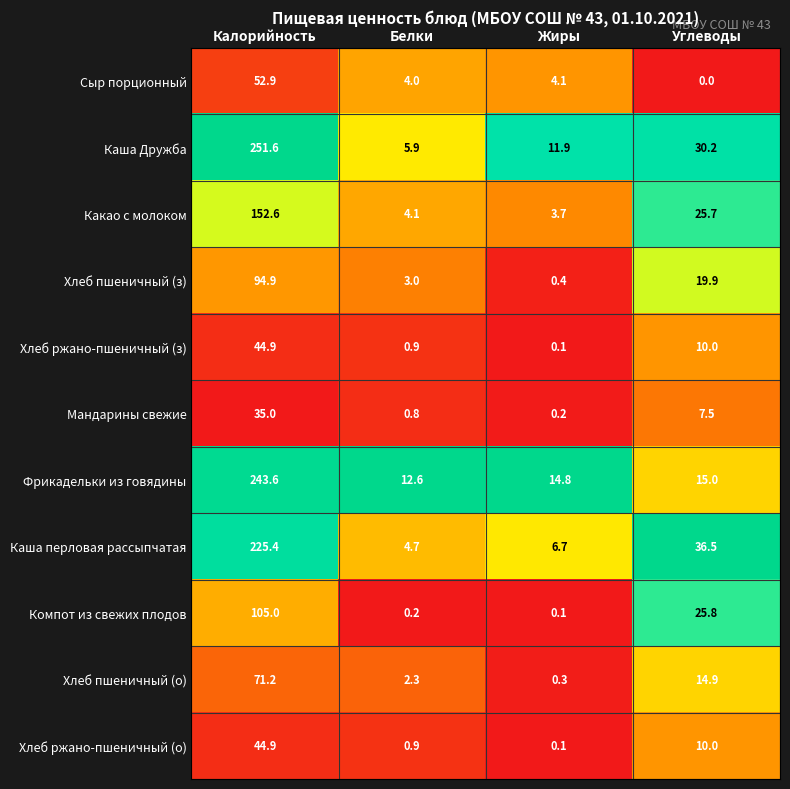

Is it true that Хлеб пшеничный (о) equals 43.1 at Калорийность?

False